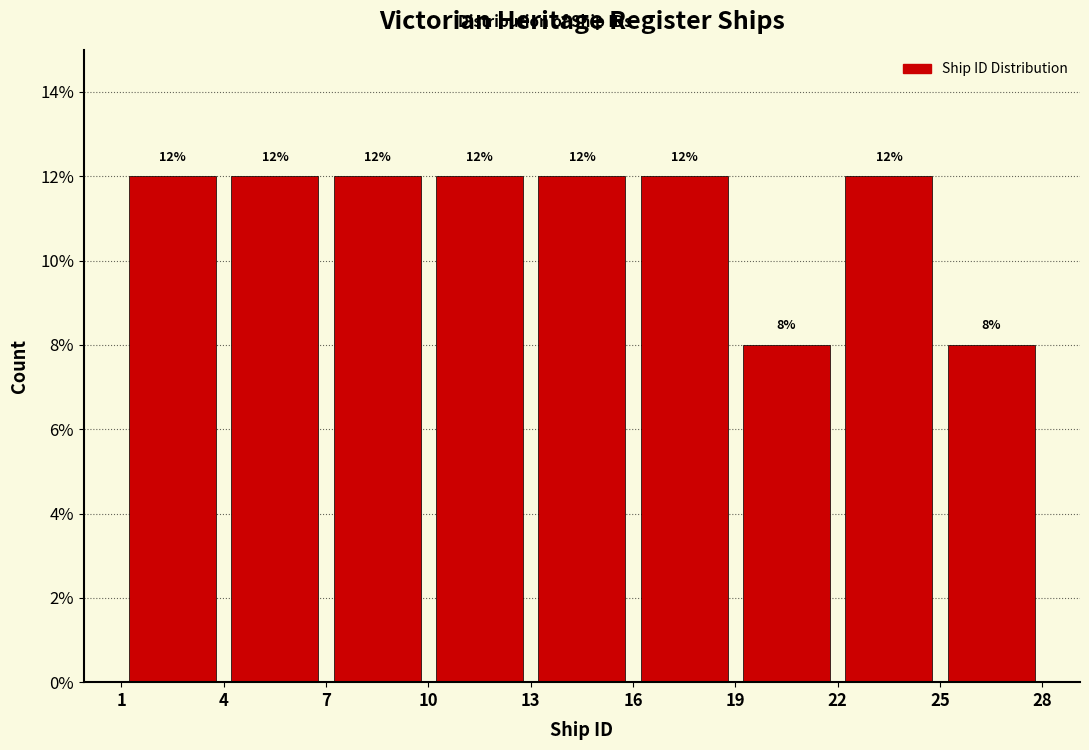

What is the height of the bar covering 25 to 28 on the x-axis?

8